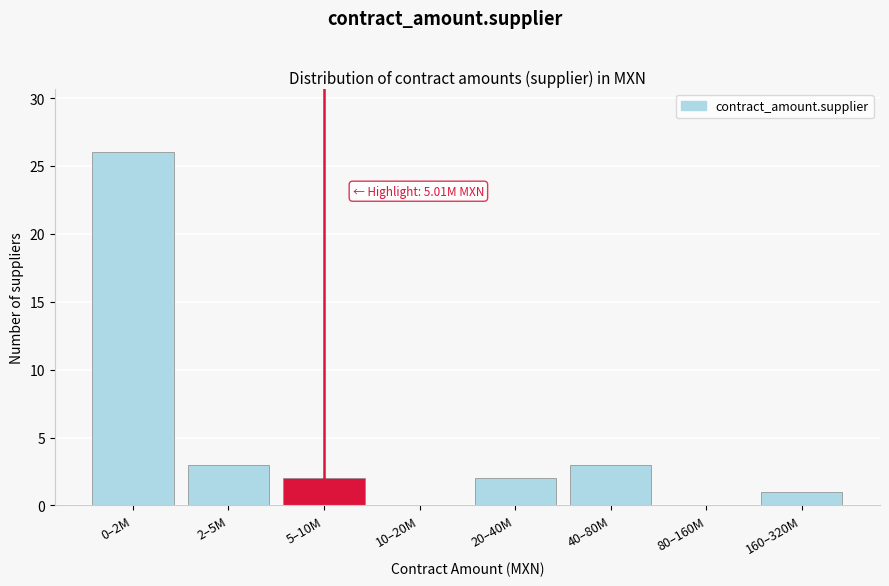

Reading right to left, list all the values displayed in this chart.

160–320M=1	80–160M=0	40–80M=3	20–40M=2	10–20M=0	5–10M=2	2–5M=3	0–2M=26